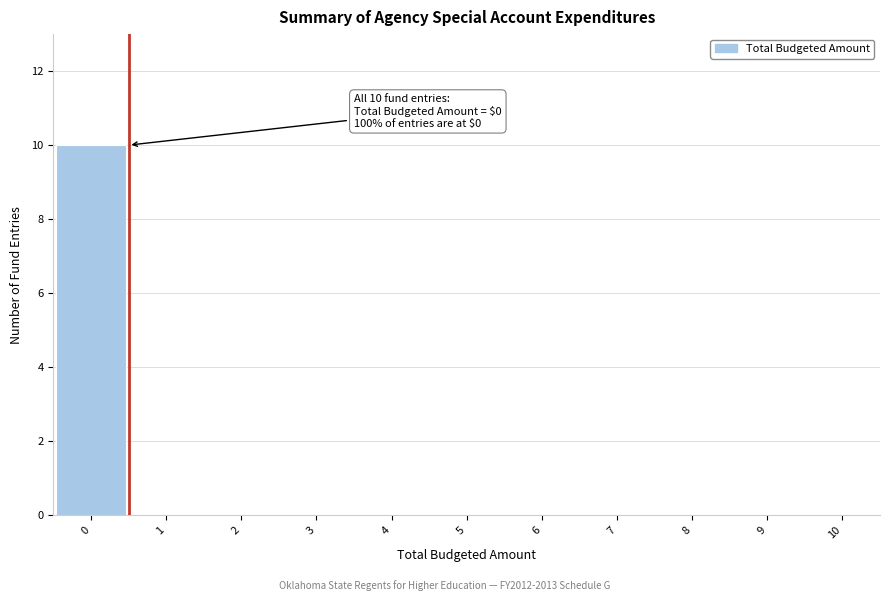

Over which range of the x-axis is the bar tallest?

-0.5 to 0.5